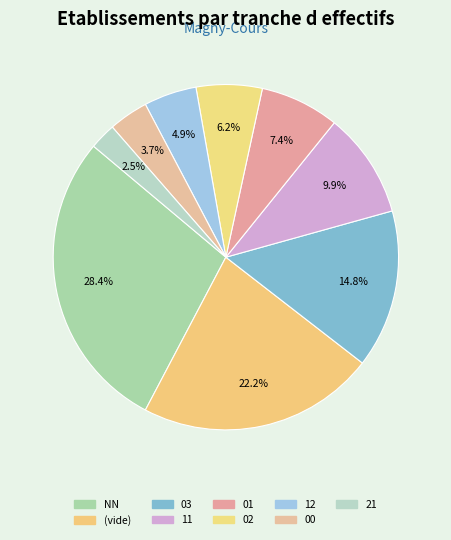

Count the number of slices in the pie.

9